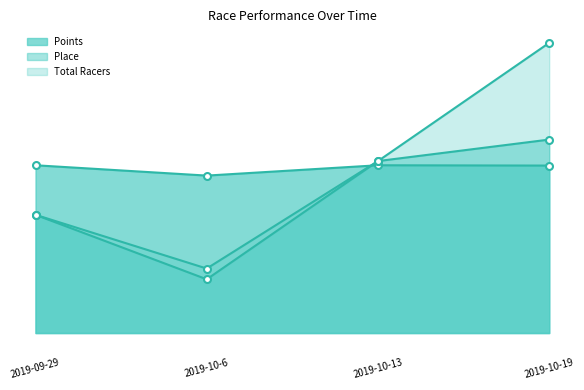

How many times do Points and Total Racers cross each other?

1